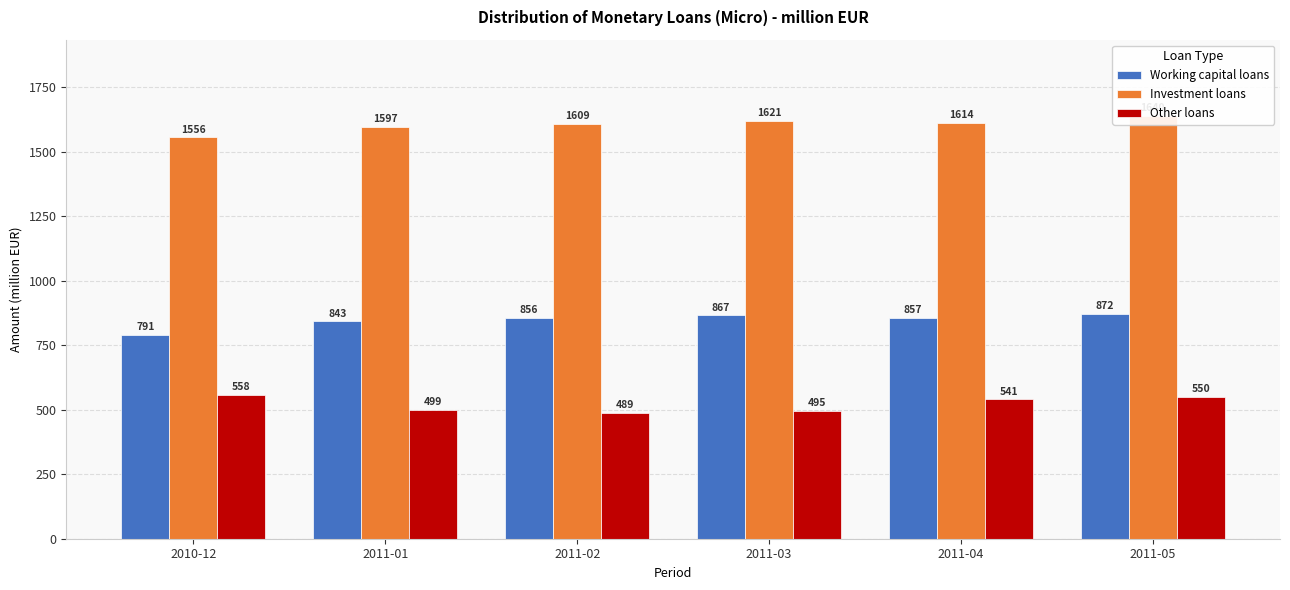

Reading left to right, what are all the values shown in this chart?

Working capital loans: 2010-12=791.3	2011-01=842.5	2011-02=856.5	2011-03=866.8	2011-04=857.0	2011-05=871.6
Investment loans: 2010-12=1556.3	2011-01=1597.1	2011-02=1609.4	2011-03=1621.3	2011-04=1613.7	2011-05=1639.5
Other loans: 2010-12=558.5	2011-01=499.1	2011-02=489.1	2011-03=495.4	2011-04=541.0	2011-05=550.0